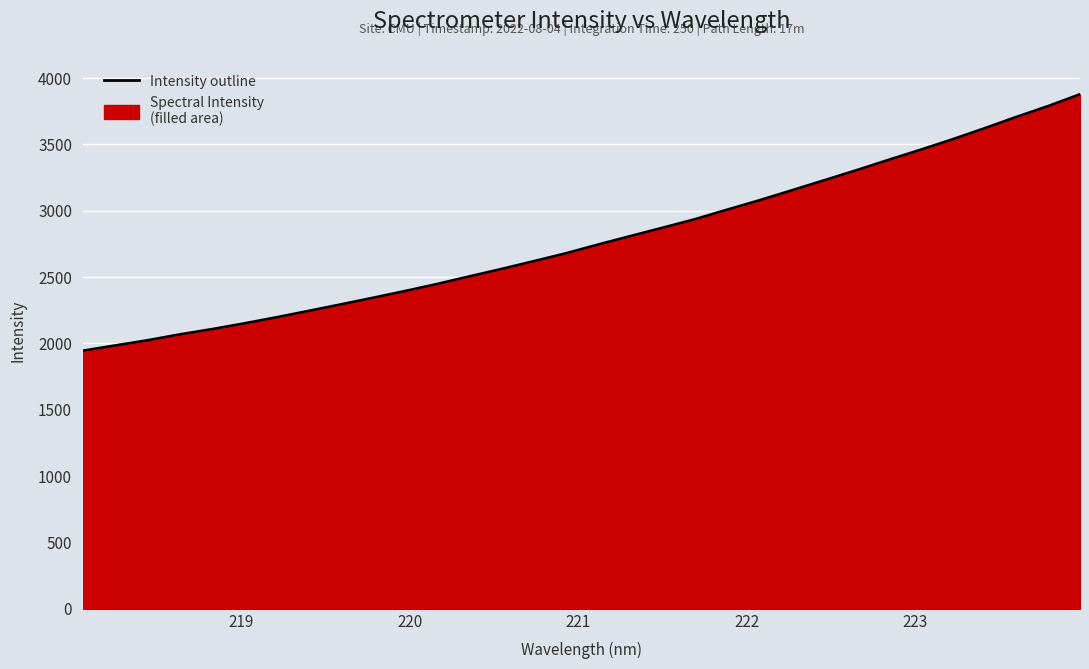

What is the maximum value shown in the chart?

3878.6